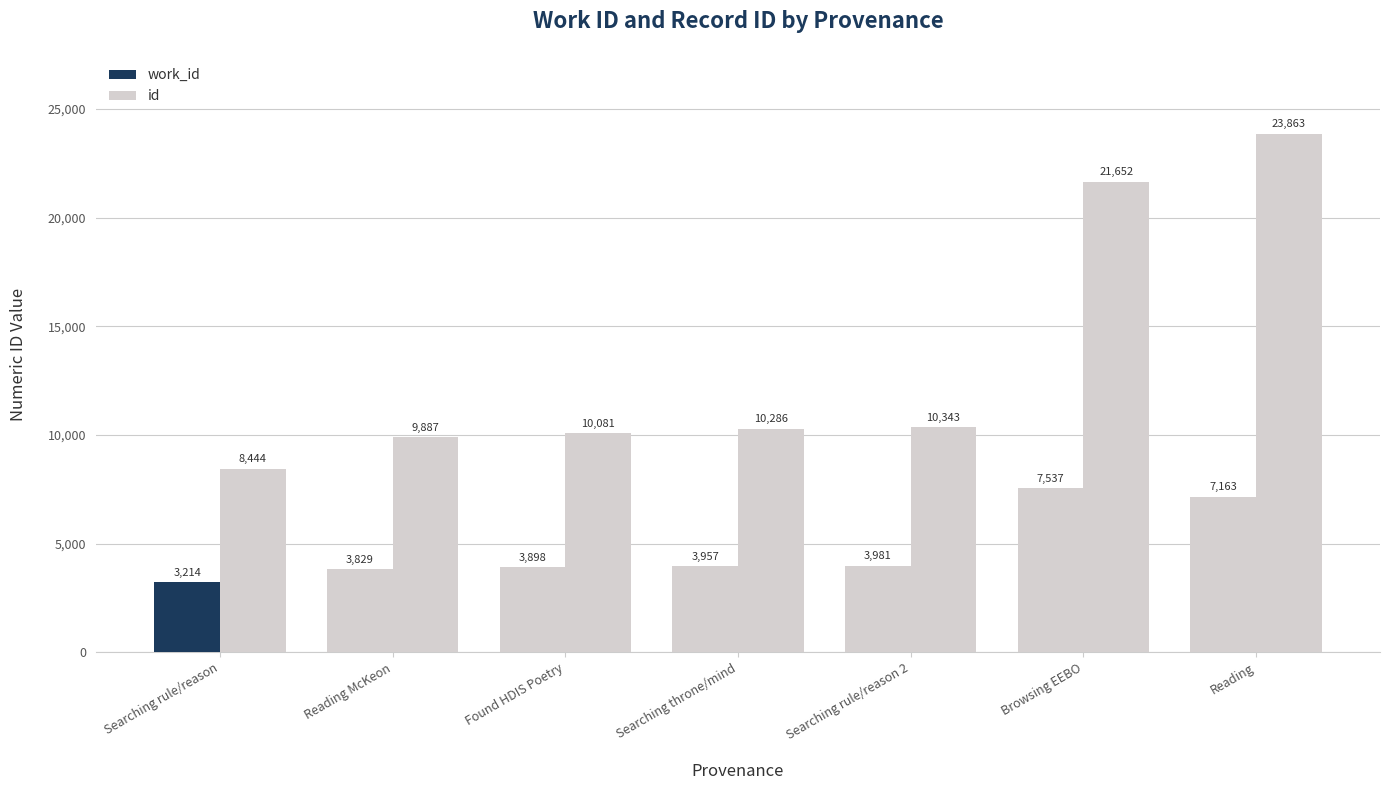

At Reading McKeon, list the series in order from largest to smallest.

id, work_id